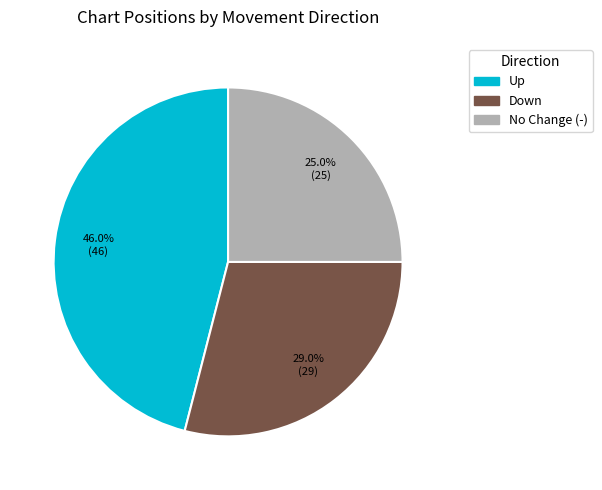

How many segments does this pie chart have?

3